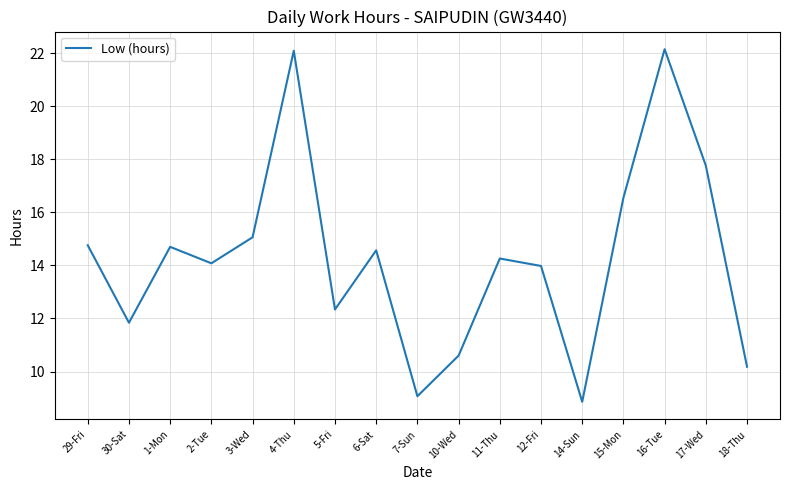

Between 4-Thu and 10-Wed, which is larger?

4-Thu